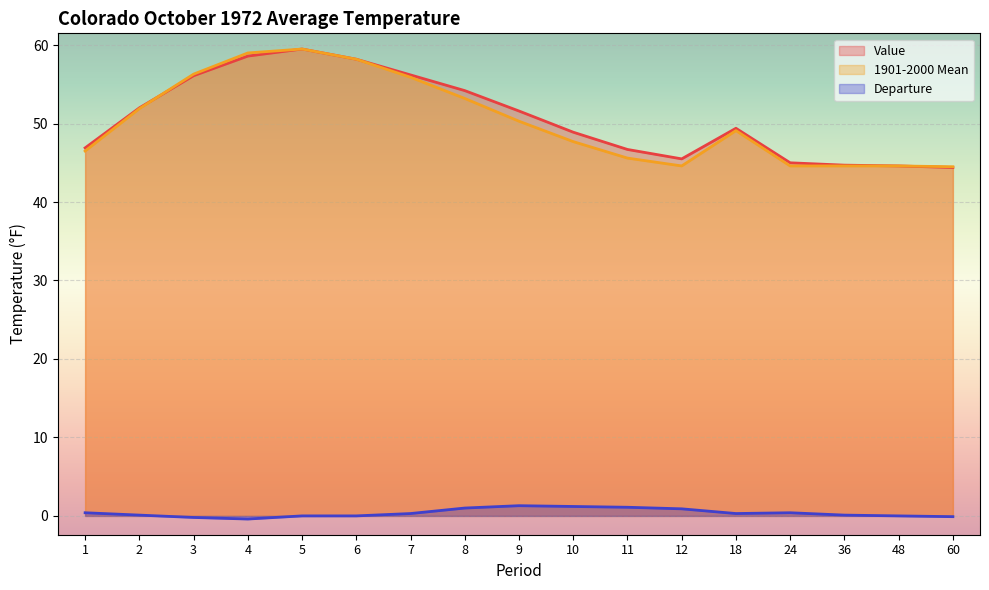

How many intersections are there between 1901-2000 Mean and Value?

1